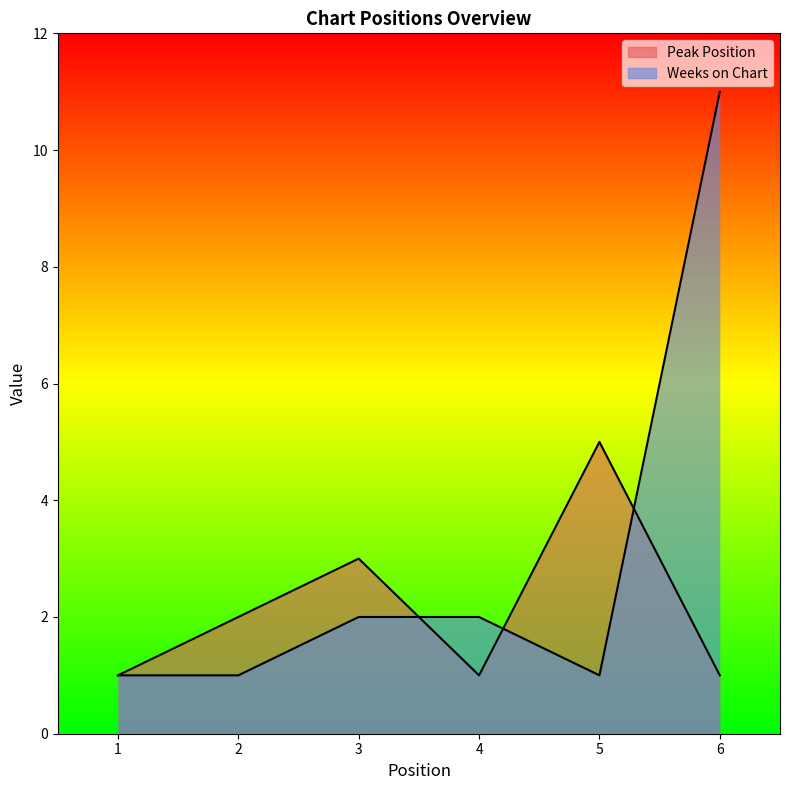

At which label is Peak Position closest to 3?

3